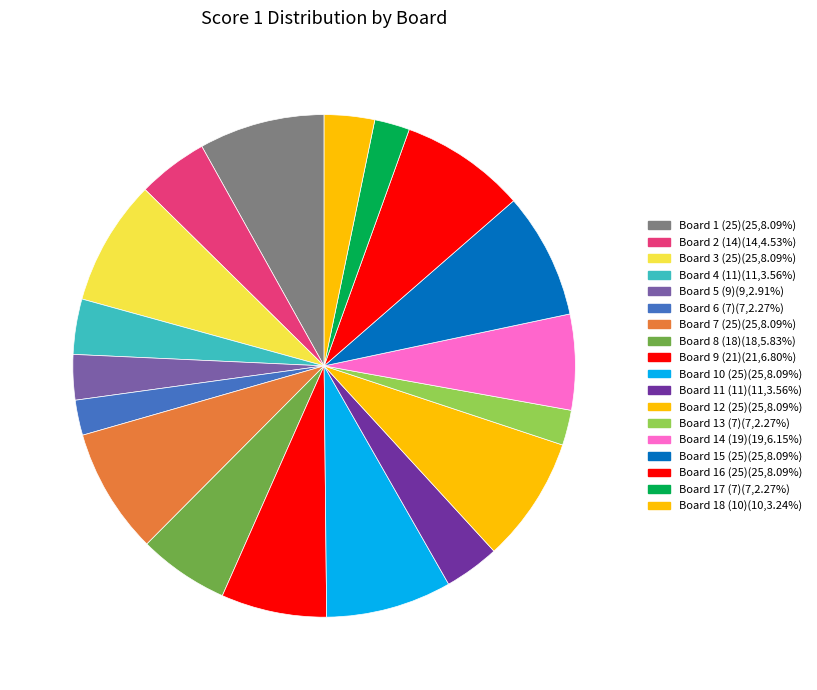

To the nearest percent, what portion does Board 3 (25) represent?

8%